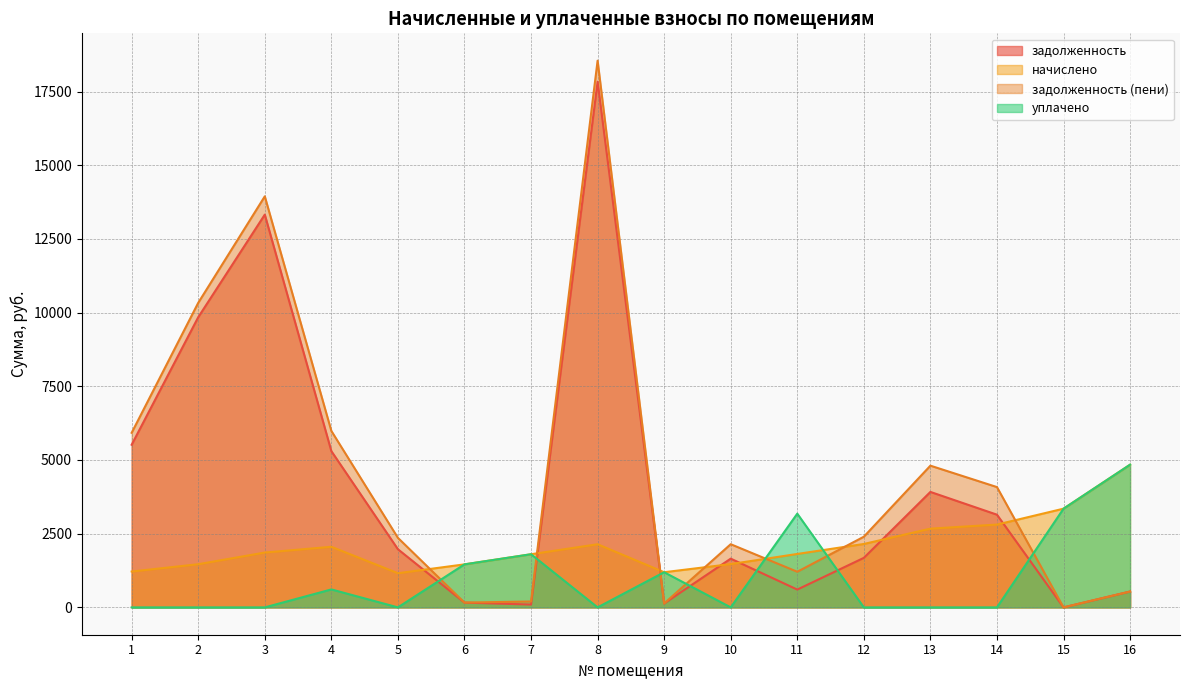

True or false: начислено and уплачено intersect in this chart.

True